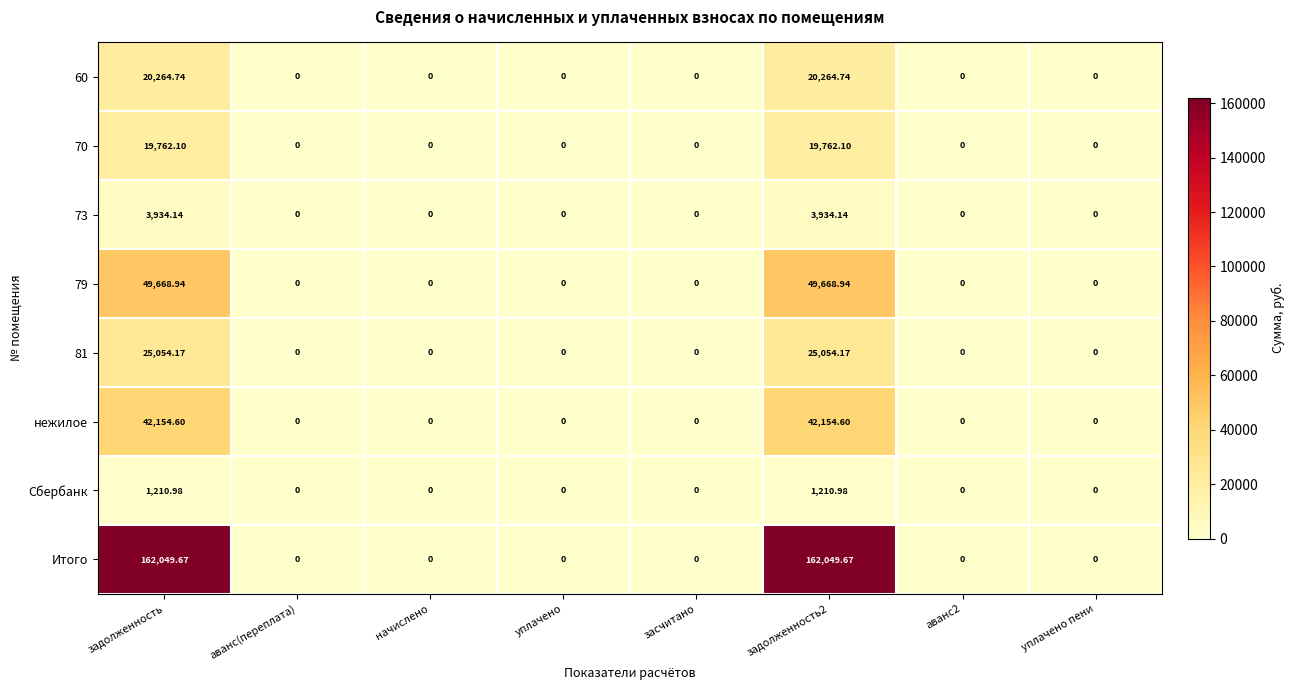

Is the value of 70 at аванс(переплата) greater than the value of Сбербанк at задолженность?

No